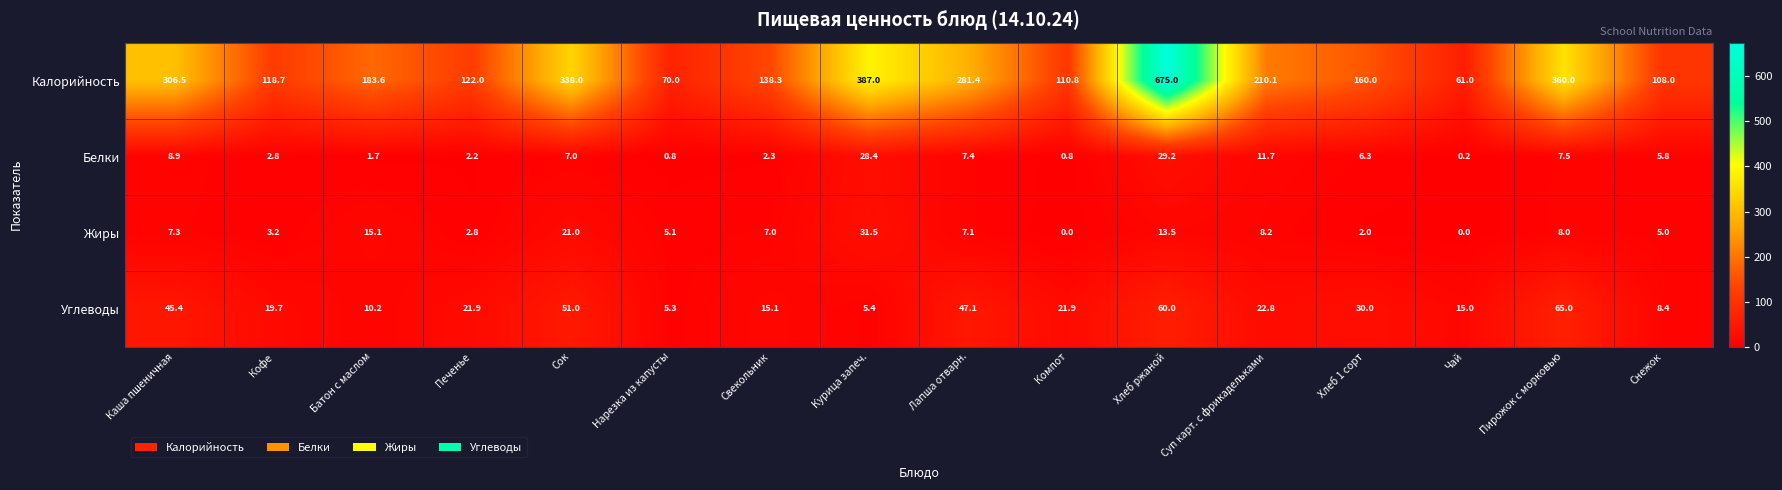

Is it true that Жиры equals 12.3 at Суп карт. с фрикадельками?

False